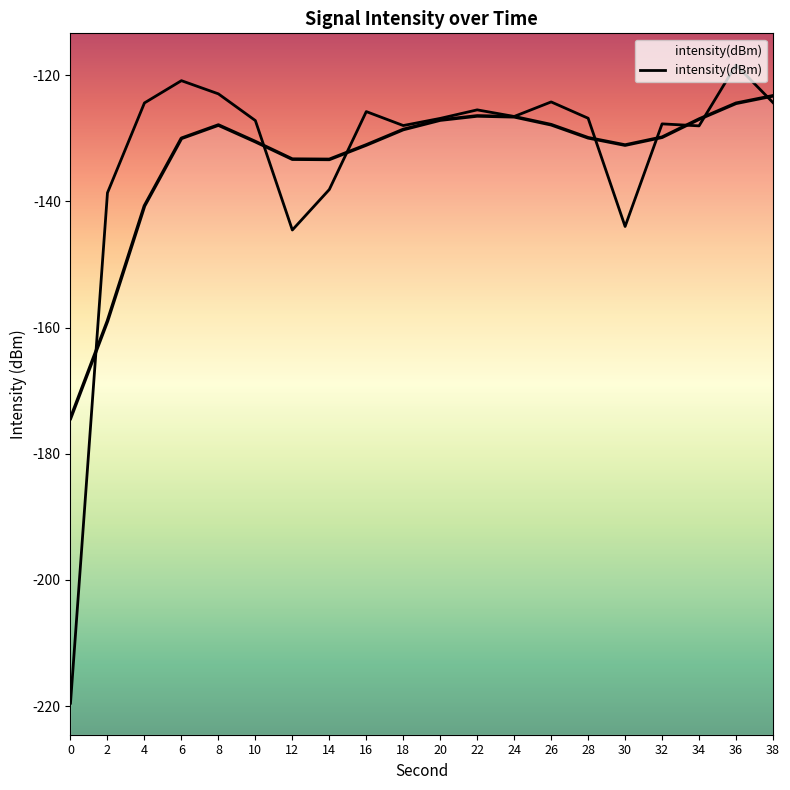

Reading left to right, what are all the values shown in this chart?

-219.6	-138.6	-124.4	-120.8	-122.9	-127.2	-144.5	-138.1	-125.8	-128.0	-126.8	-125.5	-126.5	-124.2	-126.8	-144.0	-127.7	-128.0	-118.3	-124.3